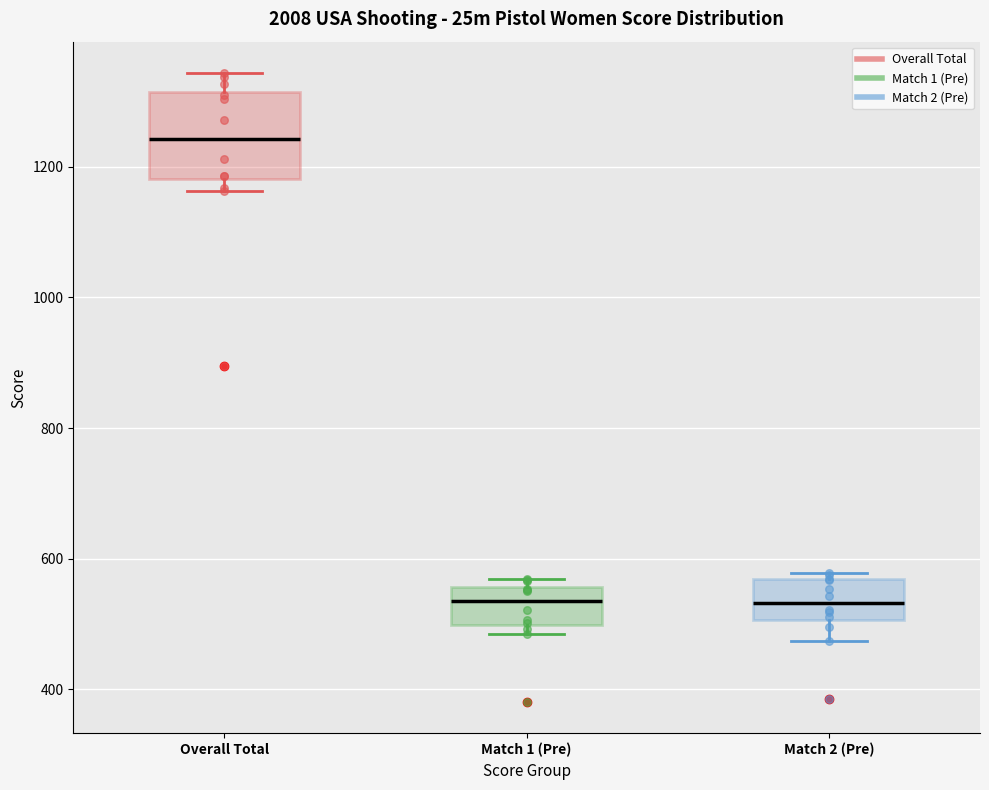

Reading left to right, transcribe this box plot: for each box, give where its median line is, the range the box spans, and where its two whiskers end, as read against the y-axis. The values are not printed on the chart, so give them approximately, as read against the axis.

Overall Total: median 1240, box 1180 to 1320, whiskers 1160 to 1340
Match 1 (Pre): median 540, box 500 to 560, whiskers 480 to 560 (just above the box's upper edge)
Match 2 (Pre): median 540, box 500 to 560, whiskers 480 to 580